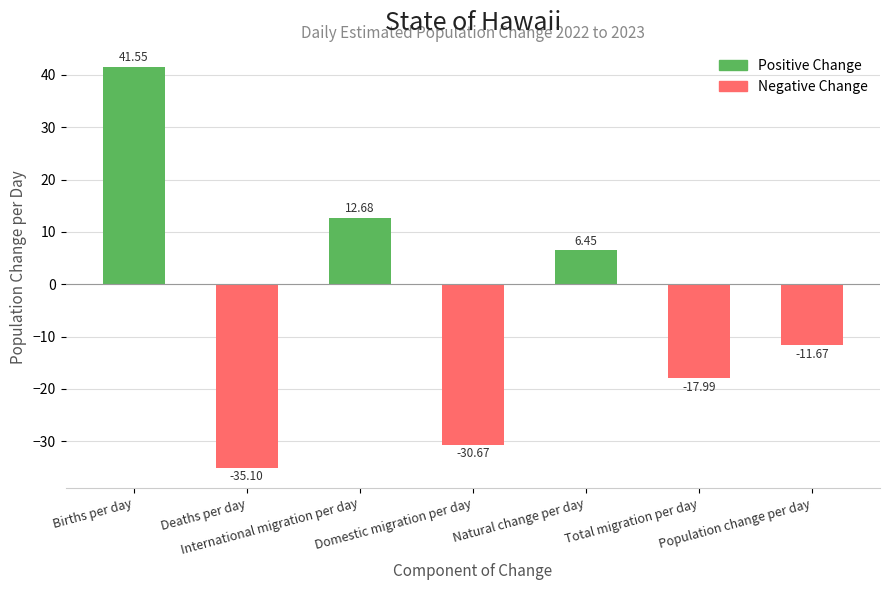

What are all the series names shown in the legend?

Positive Change, Negative Change